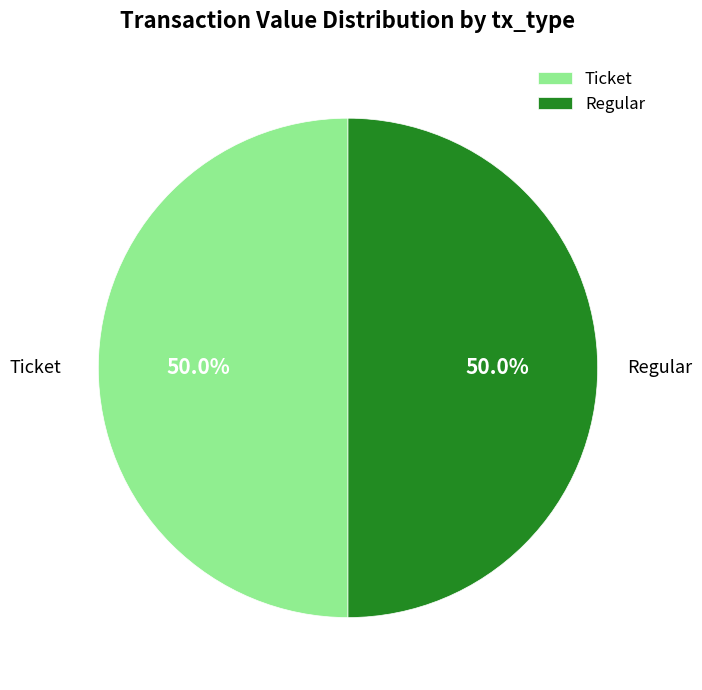

What is the total percentage of Ticket and Regular?

100.0%